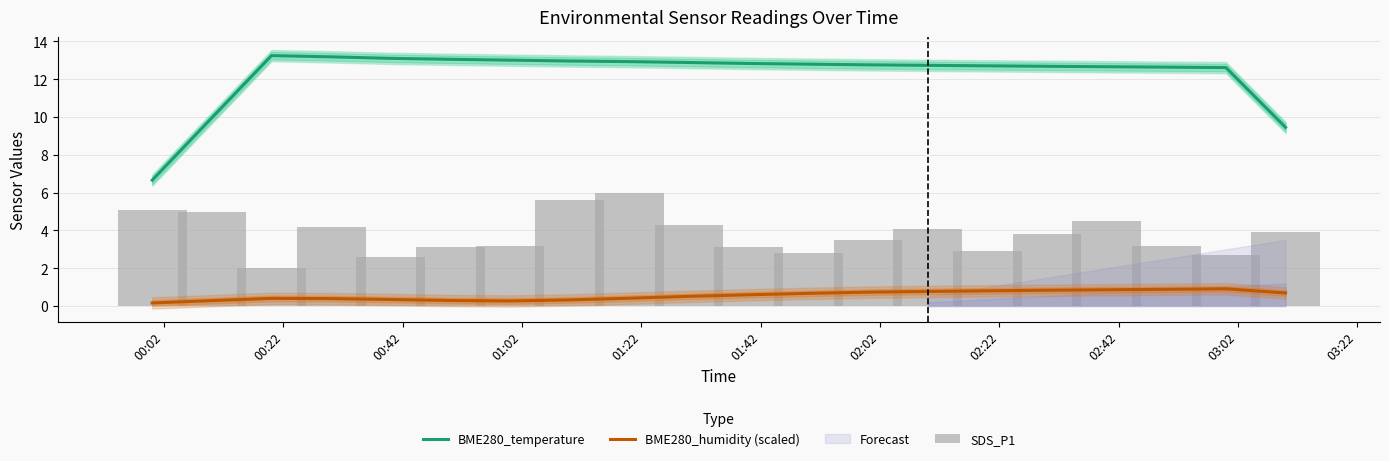

Is it true that SDS_P1 equals 8.5 at 00:22?

False